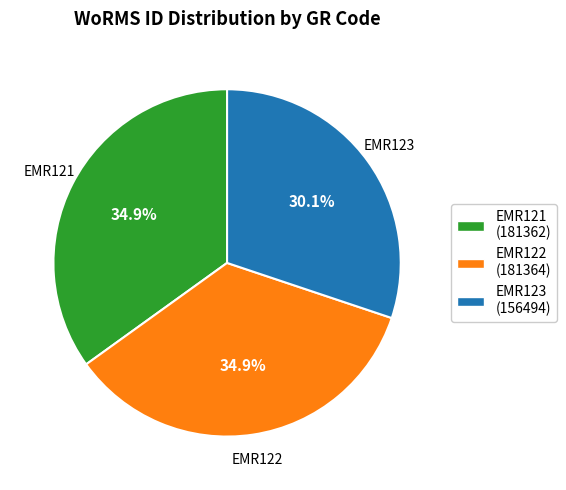

To the nearest percent, what is the average slice percentage?

33%